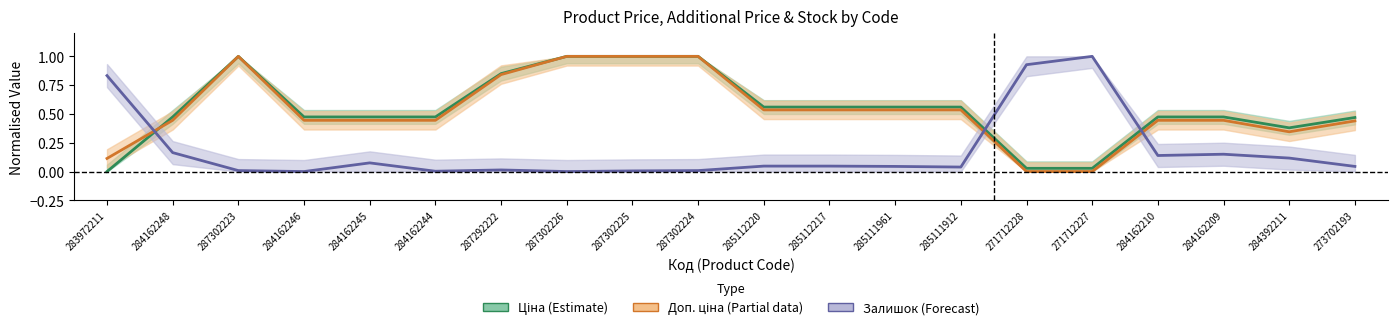

Where do Залишок and Доп. ціна first cross each other?

283972211 and 284162248